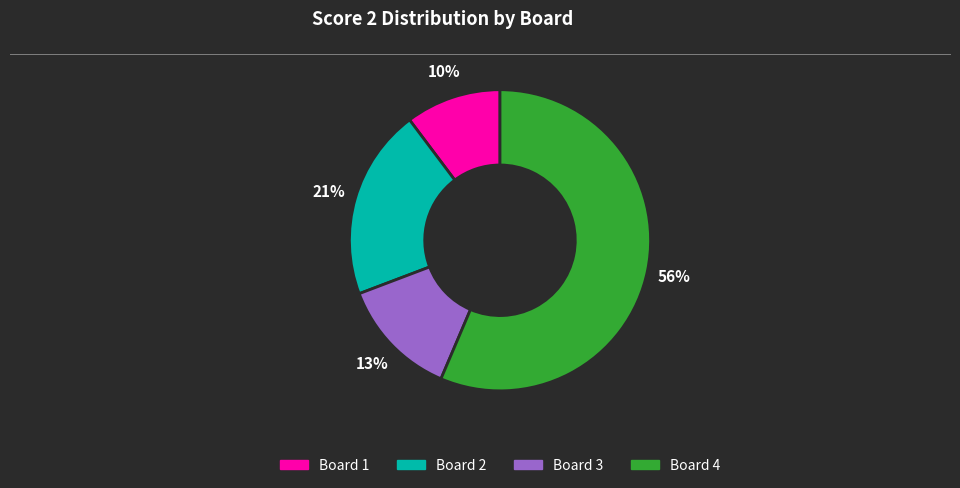

To the nearest percent, what is the average slice percentage?

25%